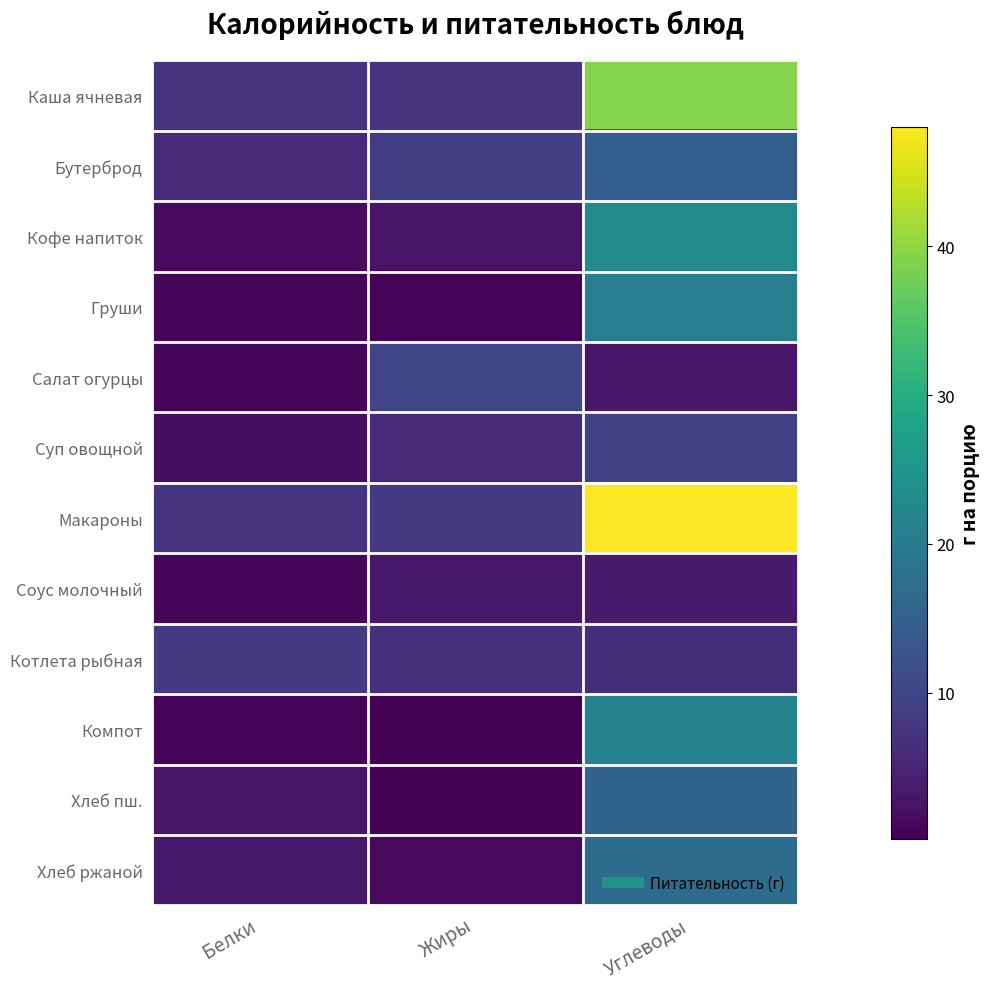

Which label corresponds to the smallest value in the chart?

Жиры